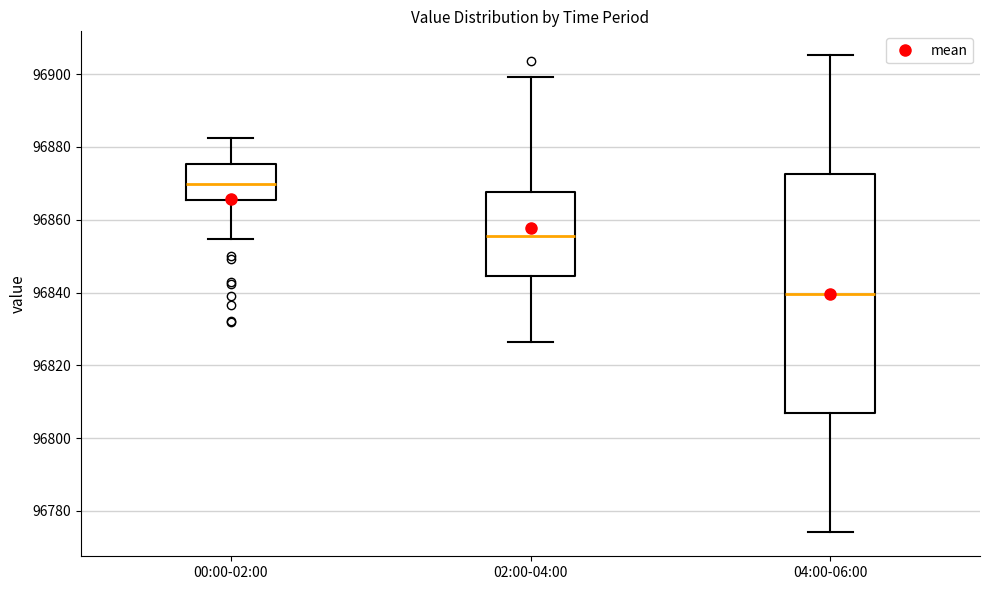

Where is the lower edge of the box for 04:00-06:00 on the y-axis? The values are not printed on the chart, so give them approximately, as read against the axis.

96806